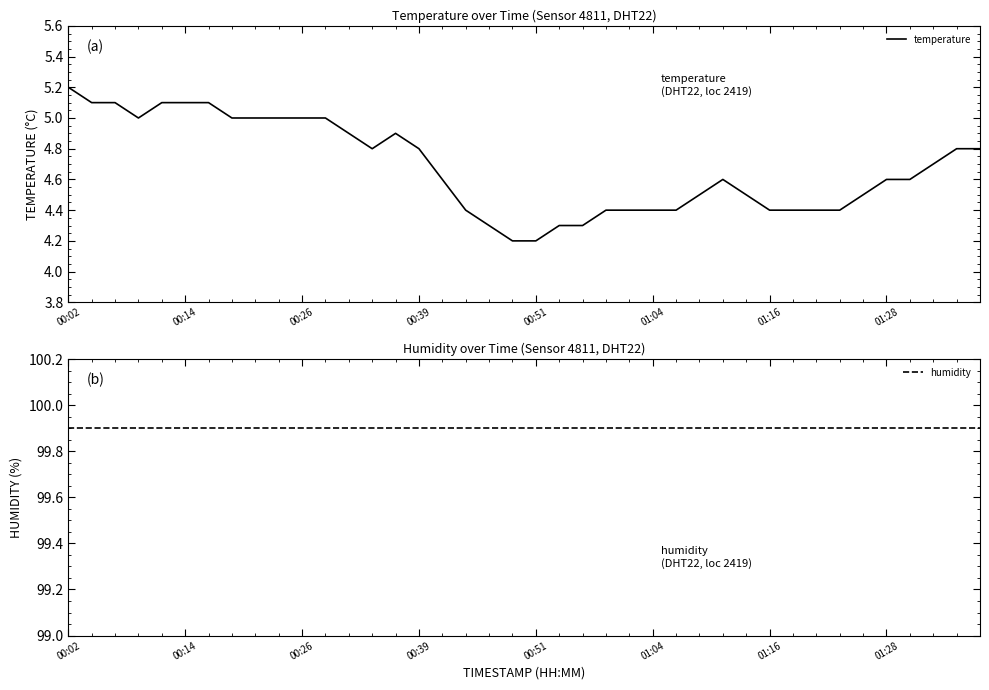

Which category has the highest value in the humidity series?

00:02